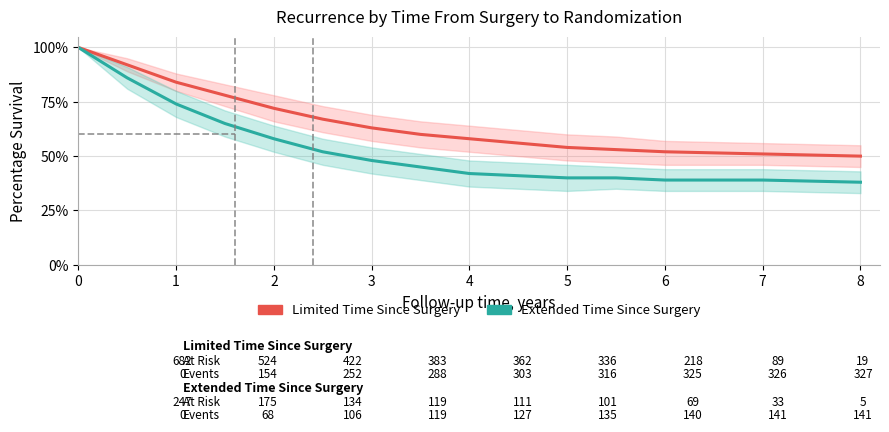

True or false: Extended Time Since Surgery and Limited Time Since Surgery intersect in this chart.

False